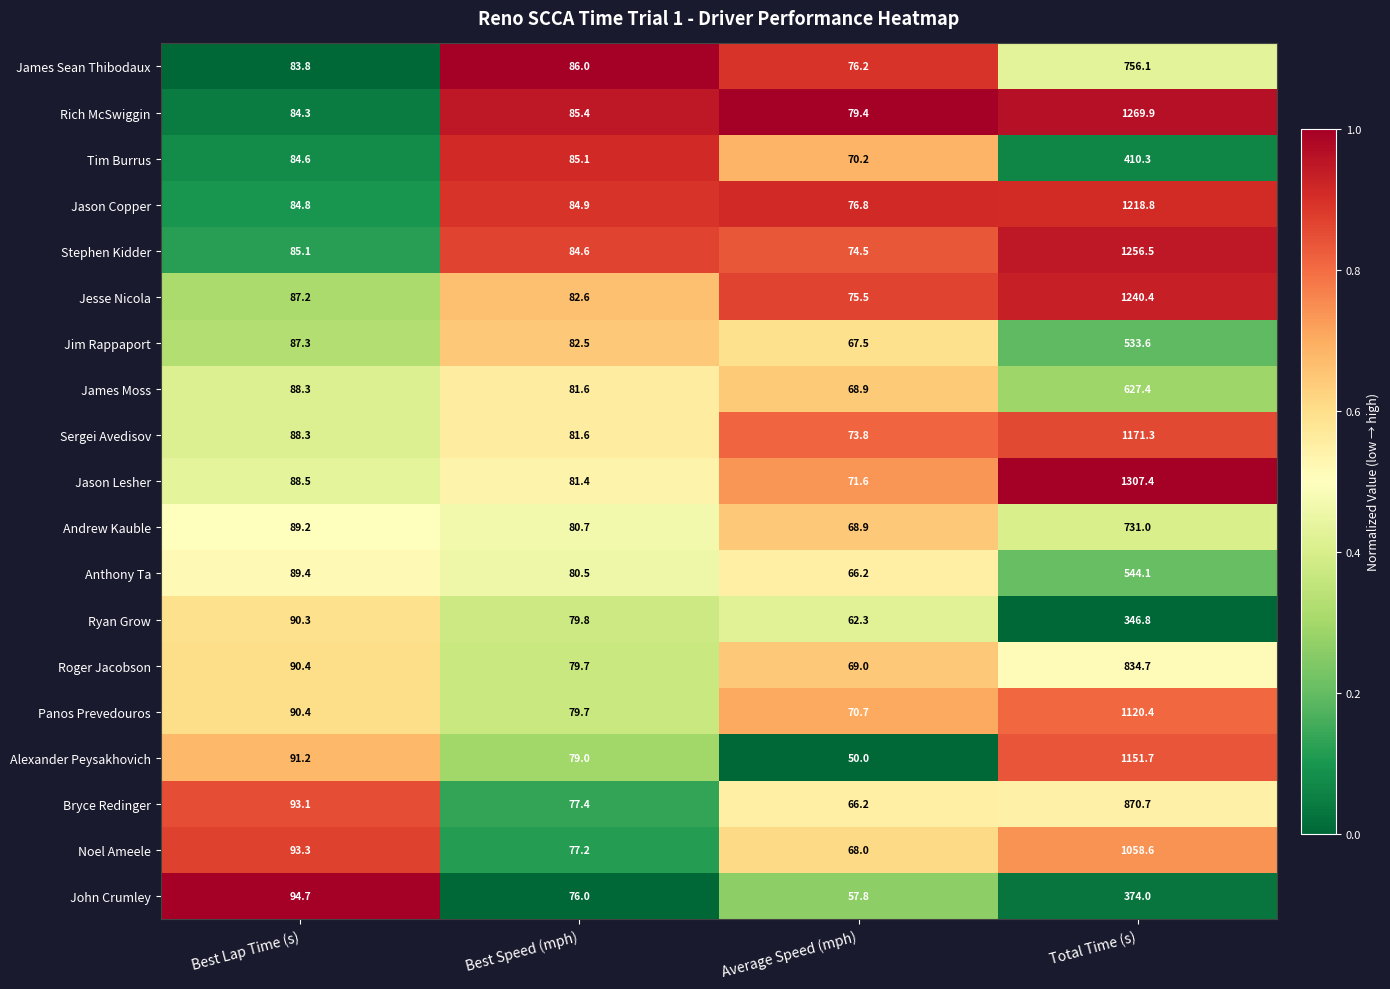

What is the sum of the Jason Copper values at Total Time (s) and Best Speed (mph)?

1303.7